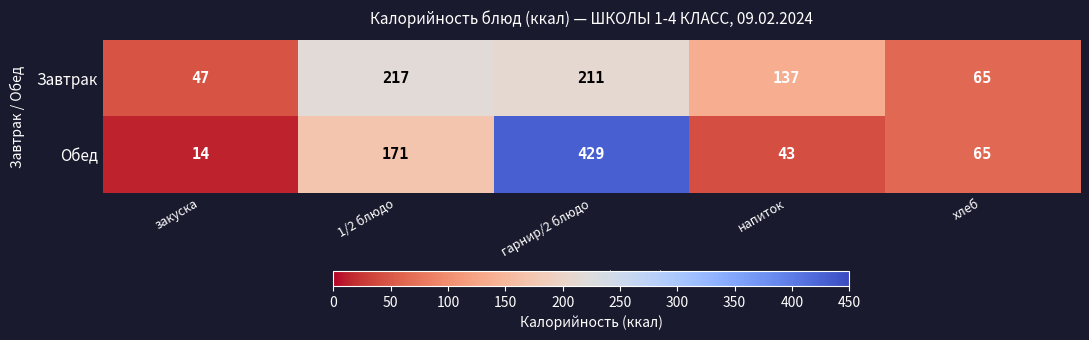

Which series has the largest range (max minus min)?

Обед